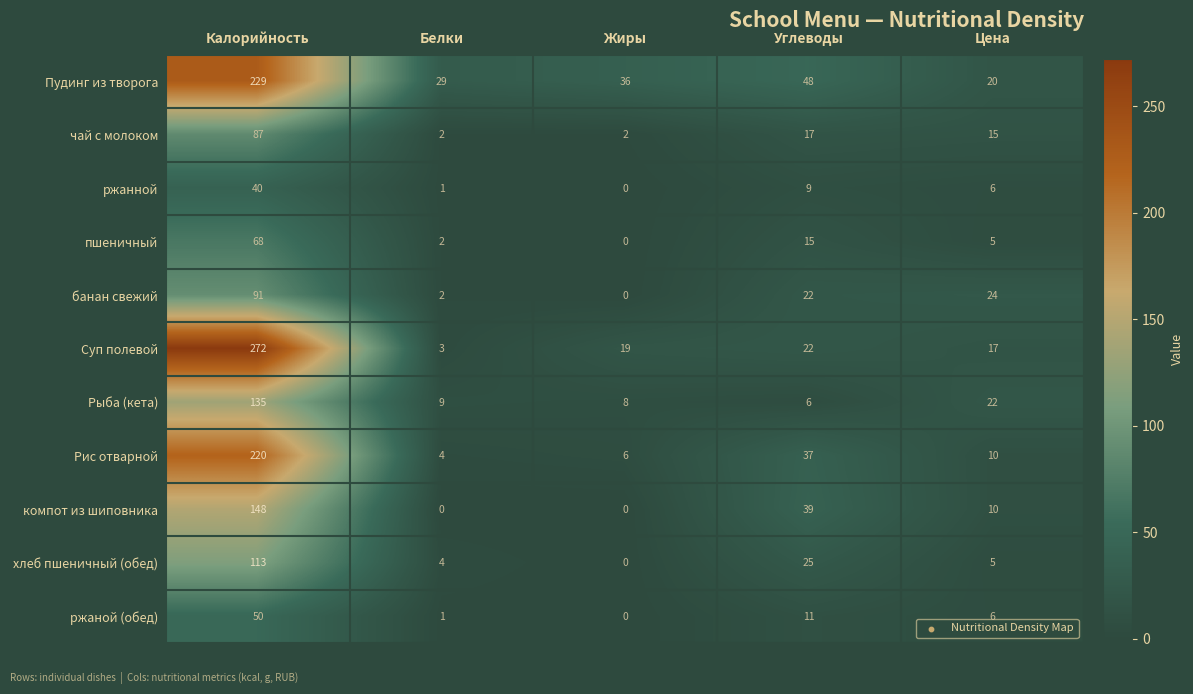

What is the maximum value shown in the chart?

272